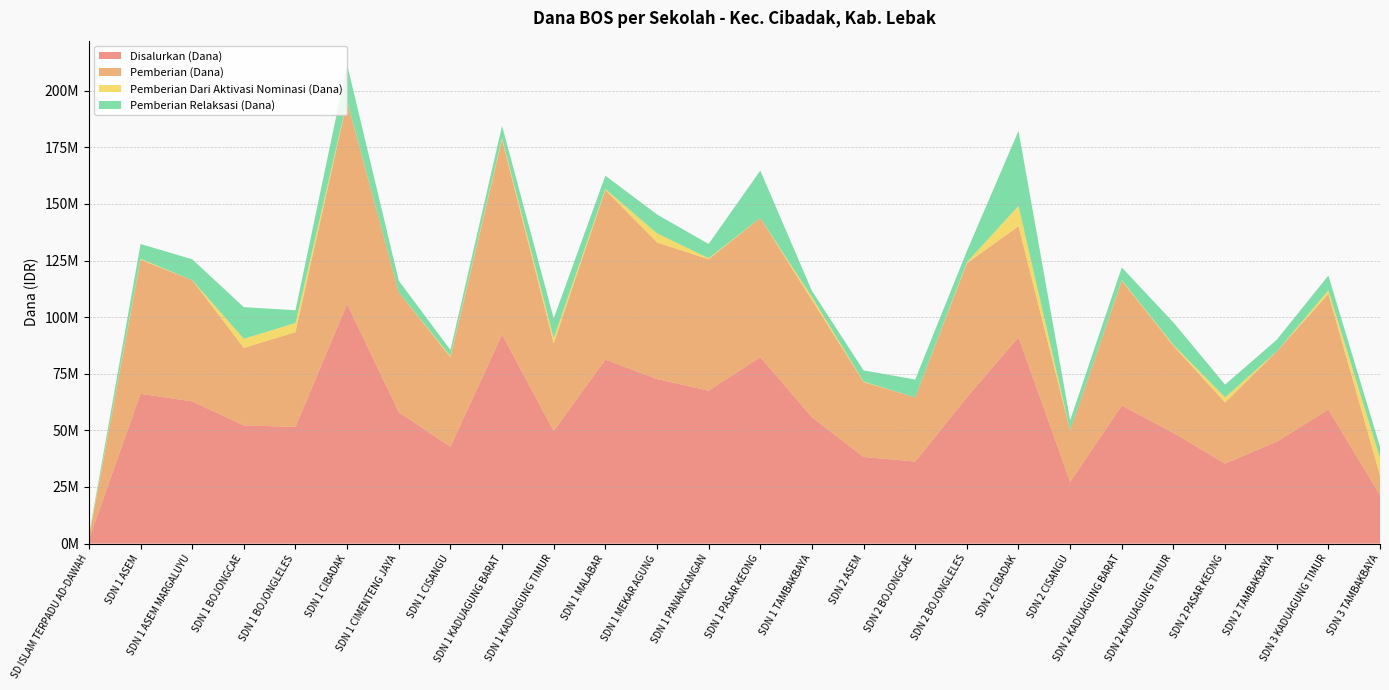

Reading left to right, transcribe all the data shown in this chart.

Disalurkan (Dana): 1800000	66150000	62775000	52200000	51525000	105750000	58050000	42750000	92250000	49725000	81225000	72675000	67500000	82350000	55800000	38250000	36225000	64575000	91125000	27225000	60975000	48825000	35325000	45000000	59175000	21375000
Pemberian (Dana): 900000	59175000	53550000	34200000	41850000	89550000	52875000	39600000	86175000	38700000	74925000	60300000	58050000	61425000	51750000	33075000	28350000	59175000	49050000	22725000	55125000	38475000	27000000	39825000	51075000	8775000
Pemberian Dari Aktivasi Nominasi (Dana): 450000	450000	0	4050000	4050000	225000	0	450000	675000	2250000	450000	4050000	450000	0	1350000	225000	0	450000	9000000	0	225000	450000	2250000	0	1575000	7650000
Pemberian Relaksasi (Dana): 450000	6525000	9225000	13950000	5625000	15975000	5175000	2700000	5400000	8775000	5850000	8325000	6300000	20925000	2700000	4950000	7875000	4950000	33075000	4500000	5625000	9900000	5625000	5175000	6525000	4950000